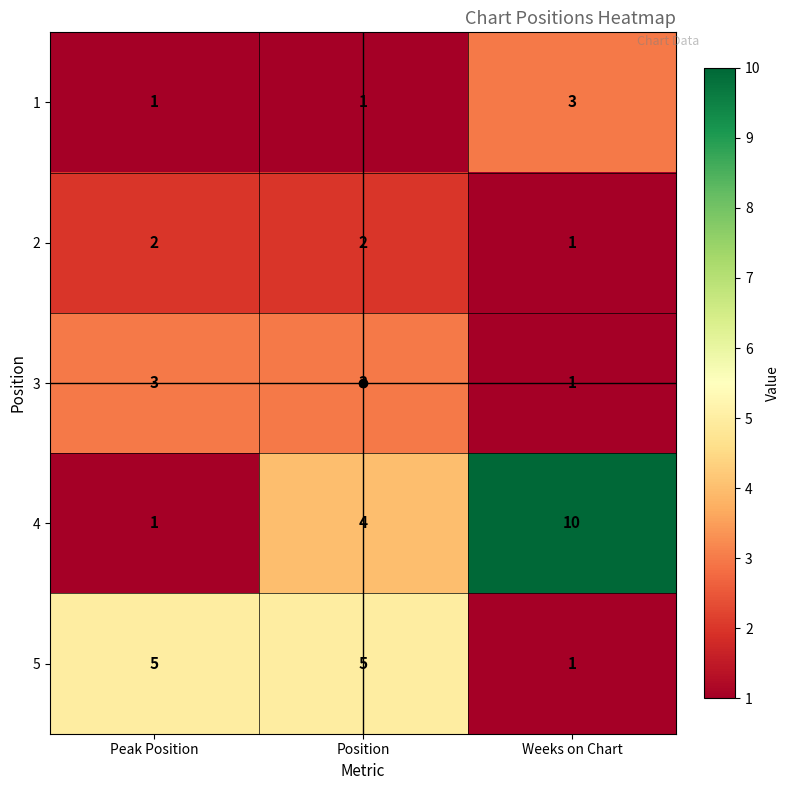

How many data points does each series have?

3